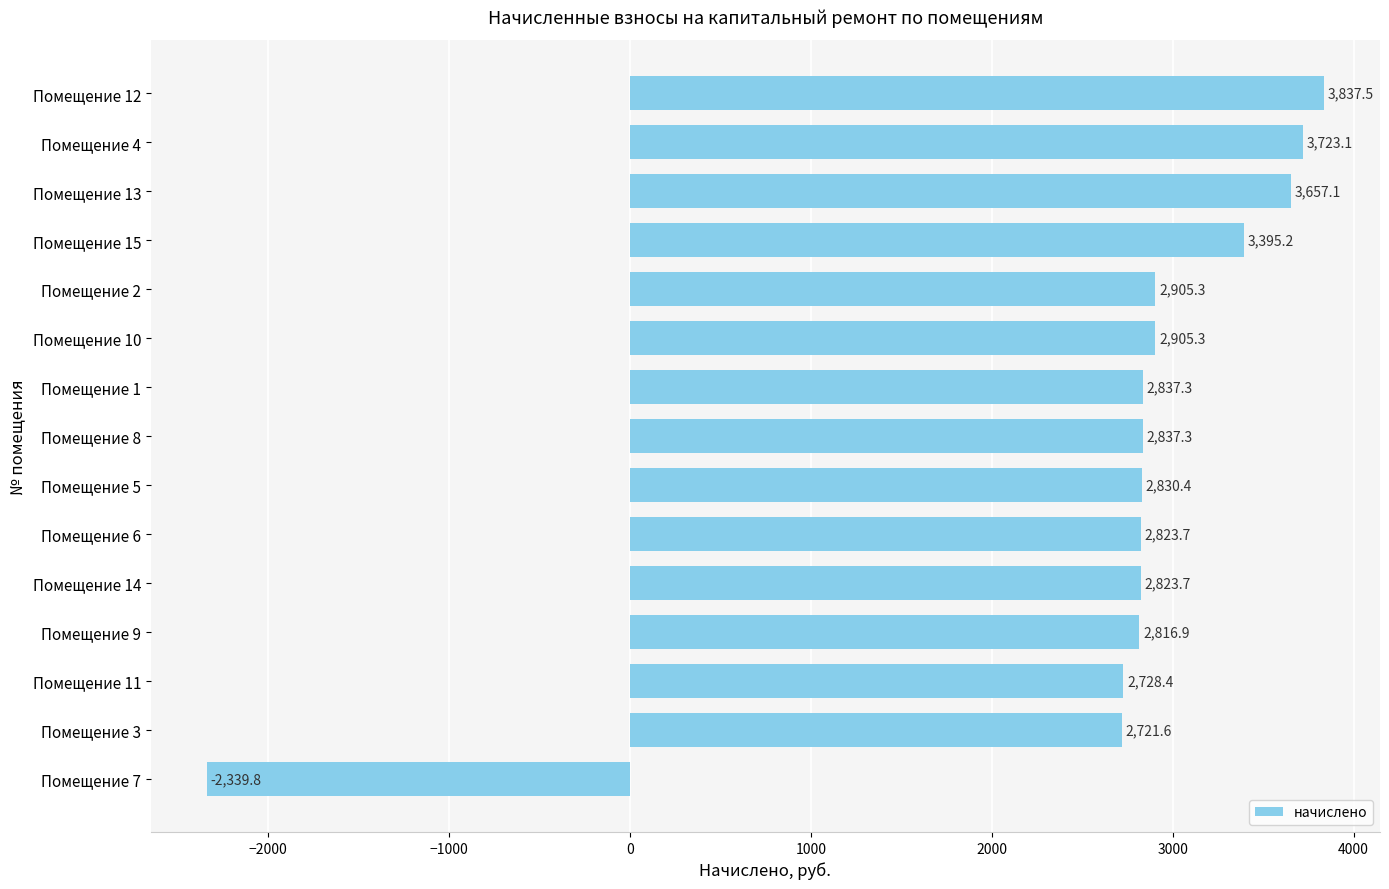

How many data points are above 2837?

8